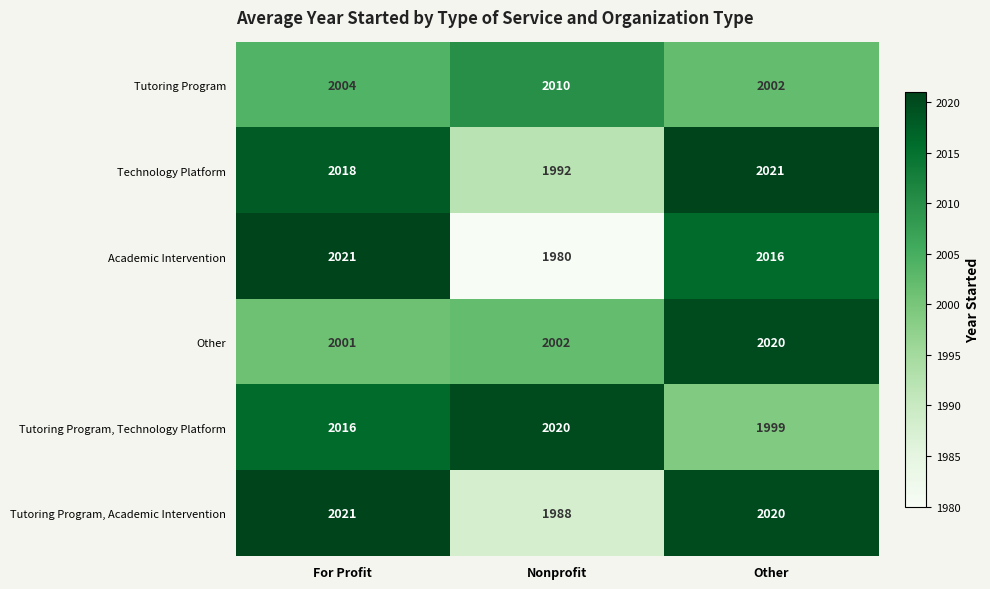

Reading left to right, transcribe all the data shown in this chart.

Tutoring Program: For Profit=2004	Nonprofit=2010	Other=2002
Technology Platform: For Profit=2018	Nonprofit=1992	Other=2021
Academic Intervention: For Profit=2021	Nonprofit=1980	Other=2016
Other: For Profit=2001	Nonprofit=2002	Other=2020
Tutoring Program, Technology Platform: For Profit=2016	Nonprofit=2020	Other=1999
Tutoring Program, Academic Intervention: For Profit=2021	Nonprofit=1988	Other=2020